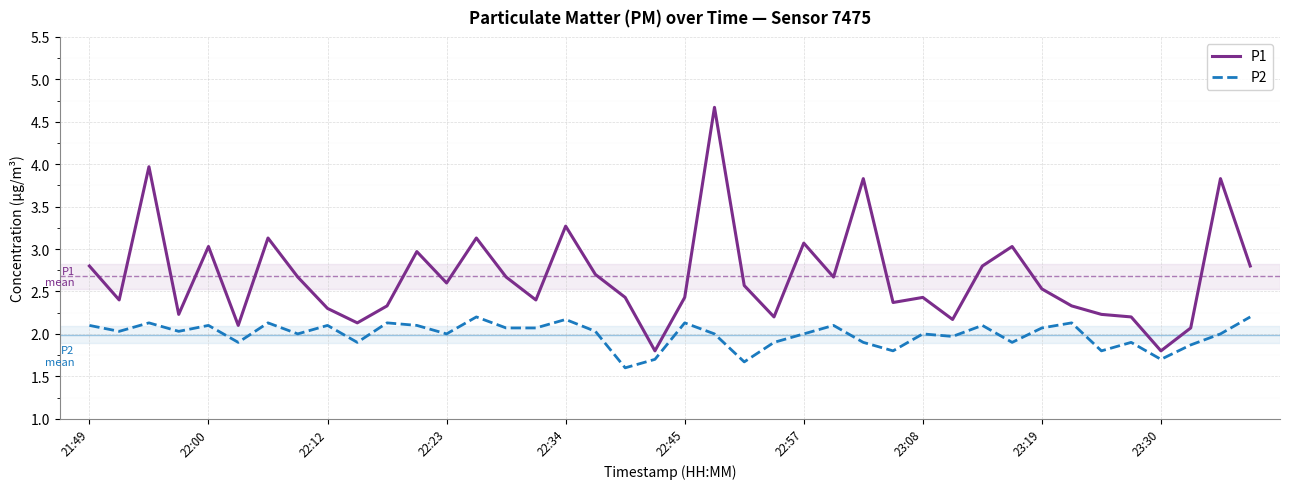

List the series in order of their peak value, highest first.

P1, P2